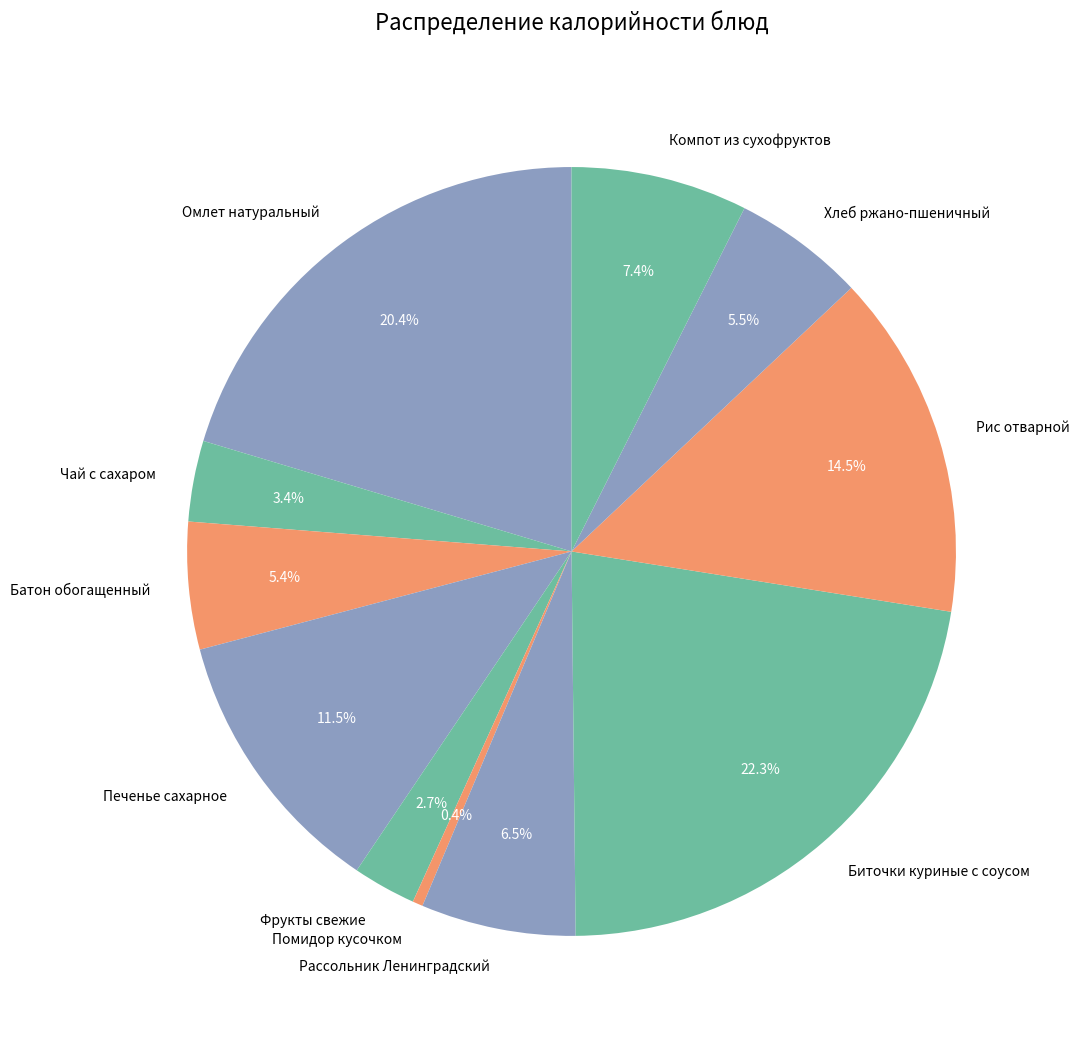

Does Печенье сахарное represent more than half of the total?

No